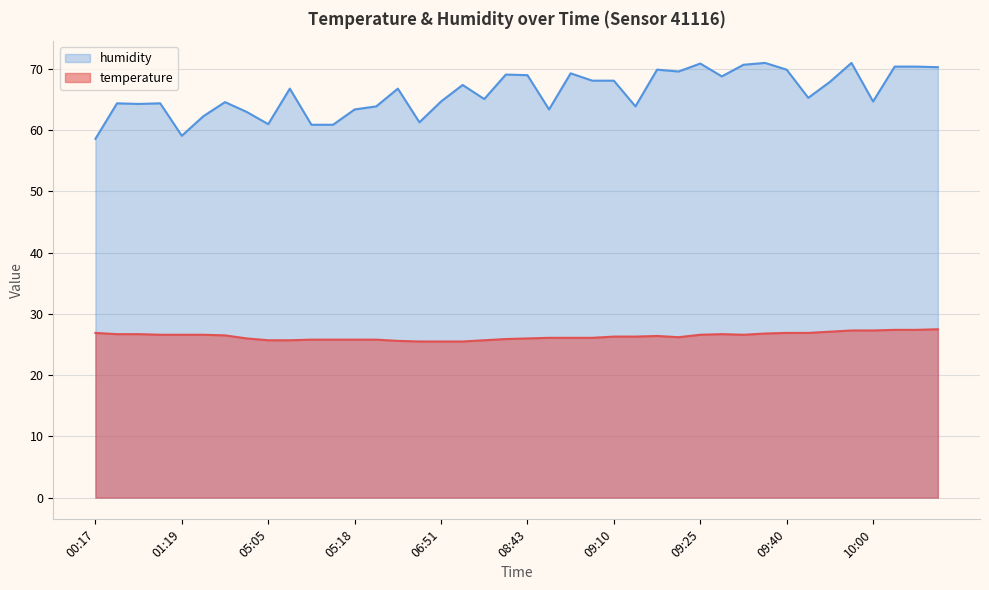

What is the total value across all series at 09:30?

97.3